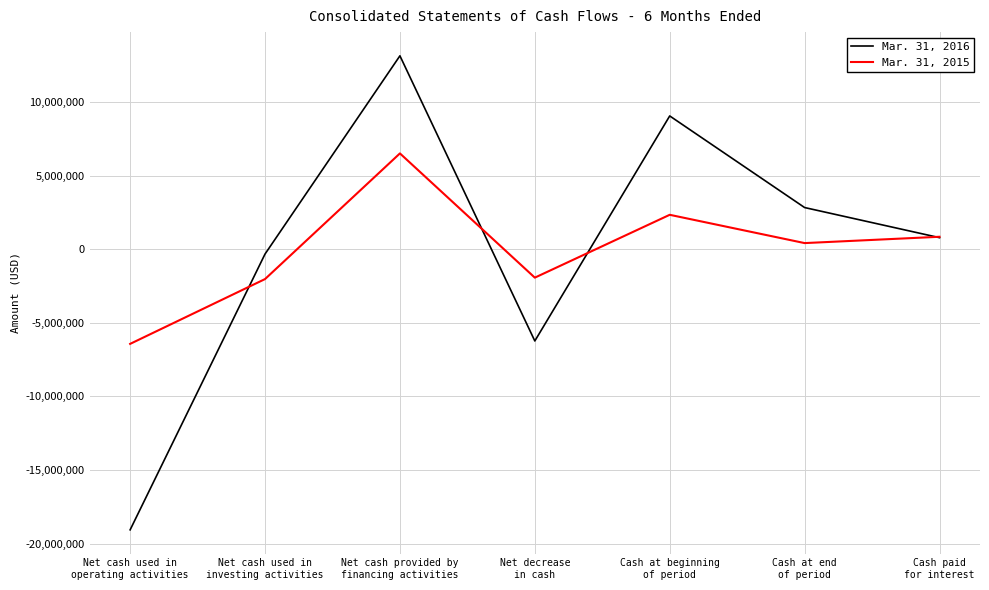

At which category is the sum across all series the highest?

Net cash provided by
financing activities